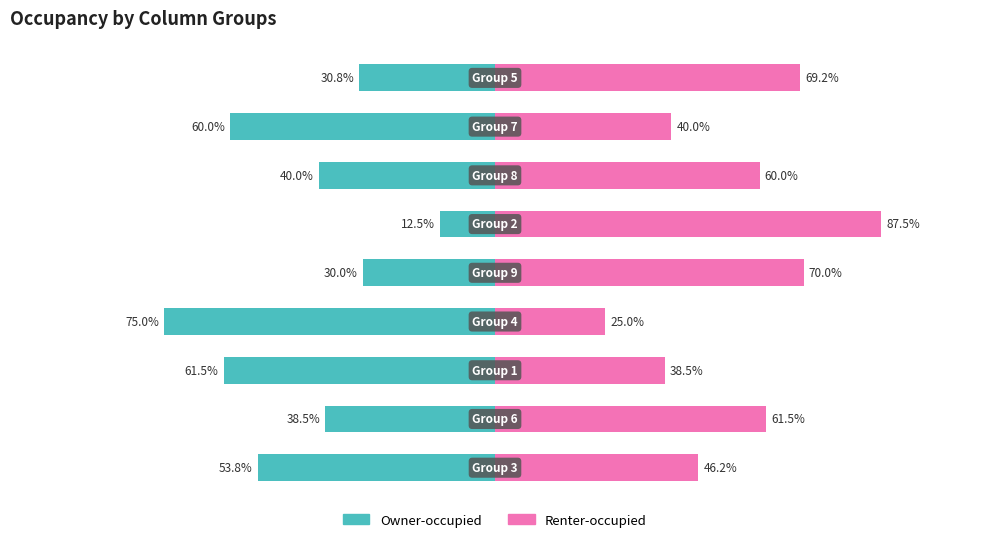

List the series in order of their overall mean, highest first.

Renter-occupied, Owner-occupied